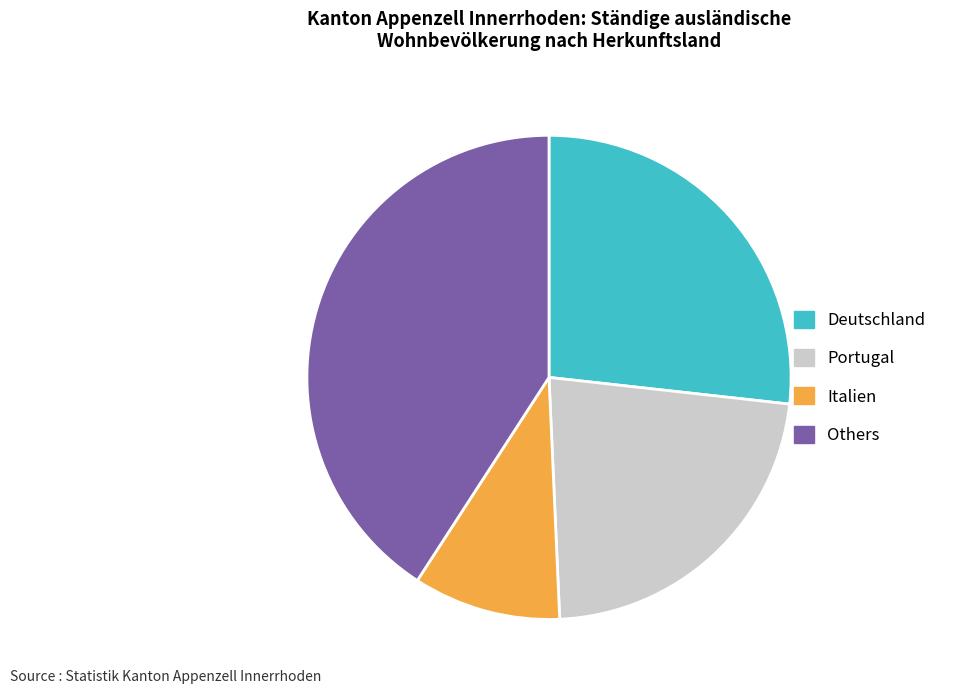

How many slices are in this pie chart?

4